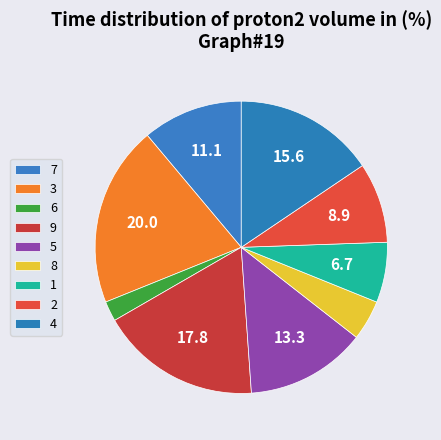

What percentage is the 6 slice, to the nearest percent?

2%